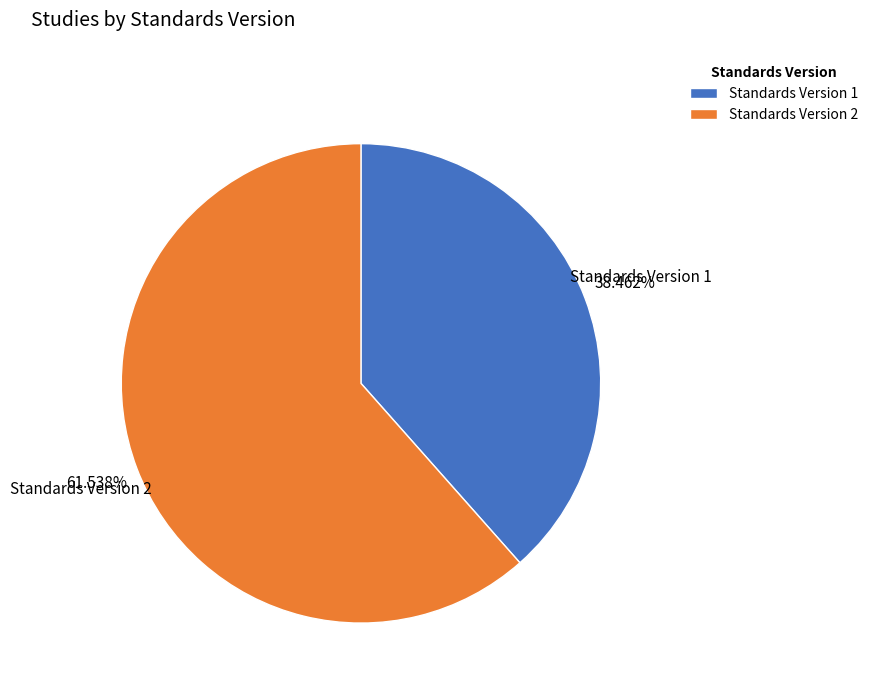

Approximately how many times larger is the value at Standards Version 1 compared to Standards Version 2?

0.6